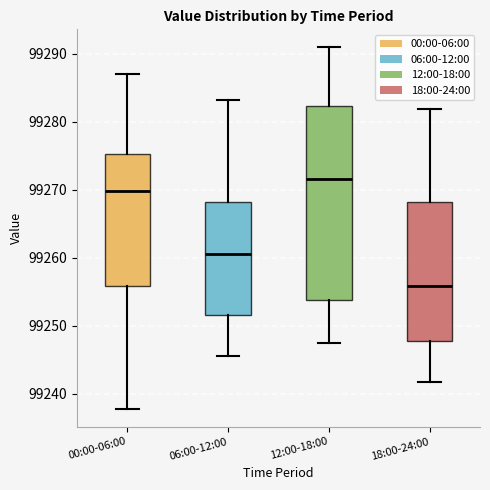

Where does the upper whisker of the box for 12:00-18:00 end on the y-axis? The values are not printed on the chart, so give them approximately, as read against the axis.

99291